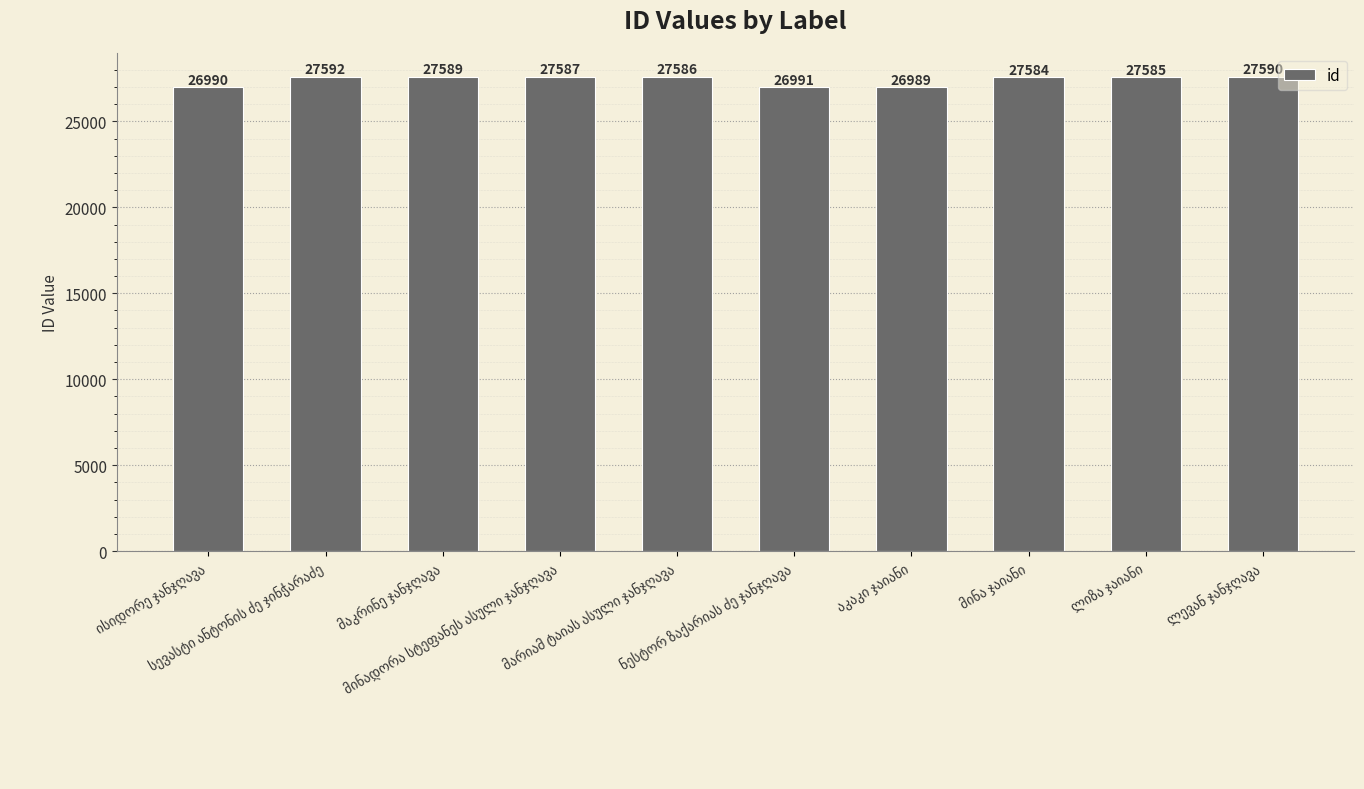

How many categories are shown in the chart?

10